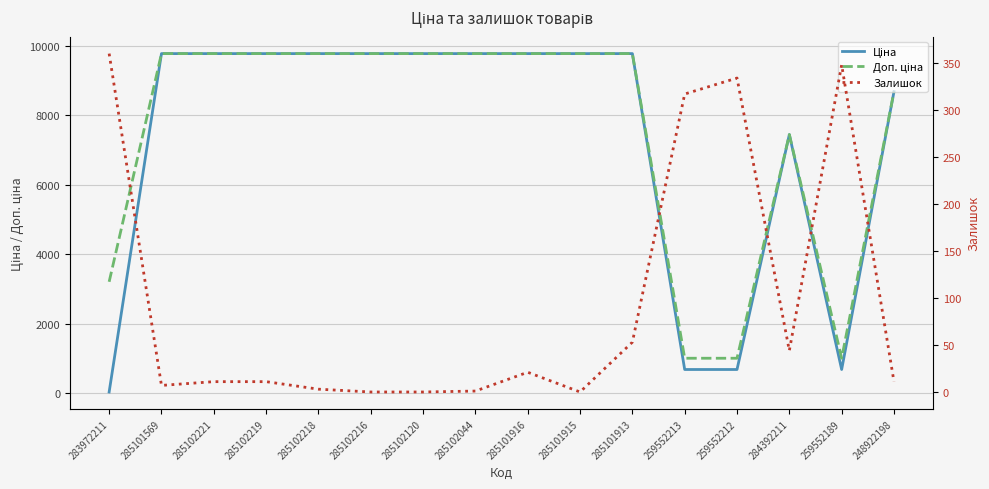

What is the label of the 1st point from the right?

248922198